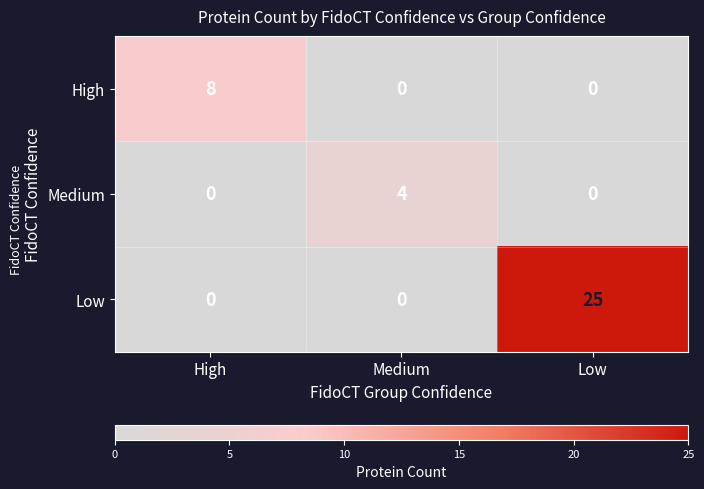

How many Medium values are between 0 and 4?

3